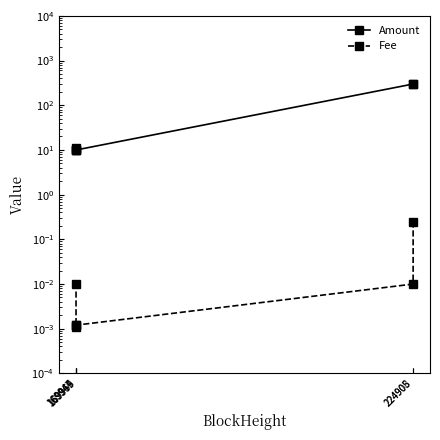

True or false: Amount has a value of 4.4 at 169944.

False